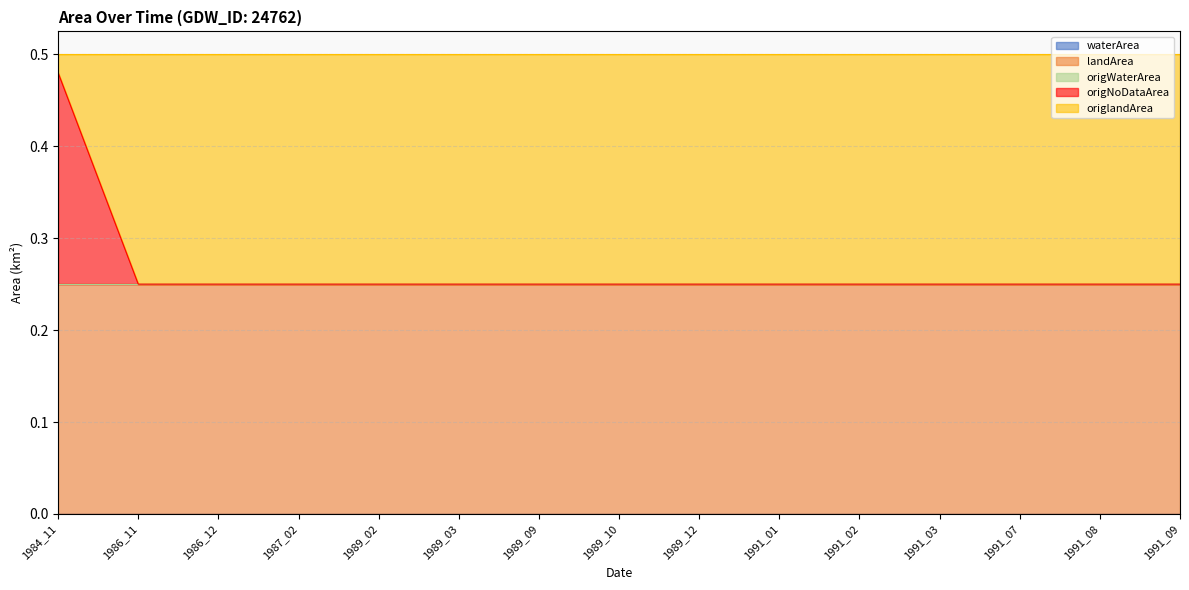

At how many categories does at least one series exceed 0?

15